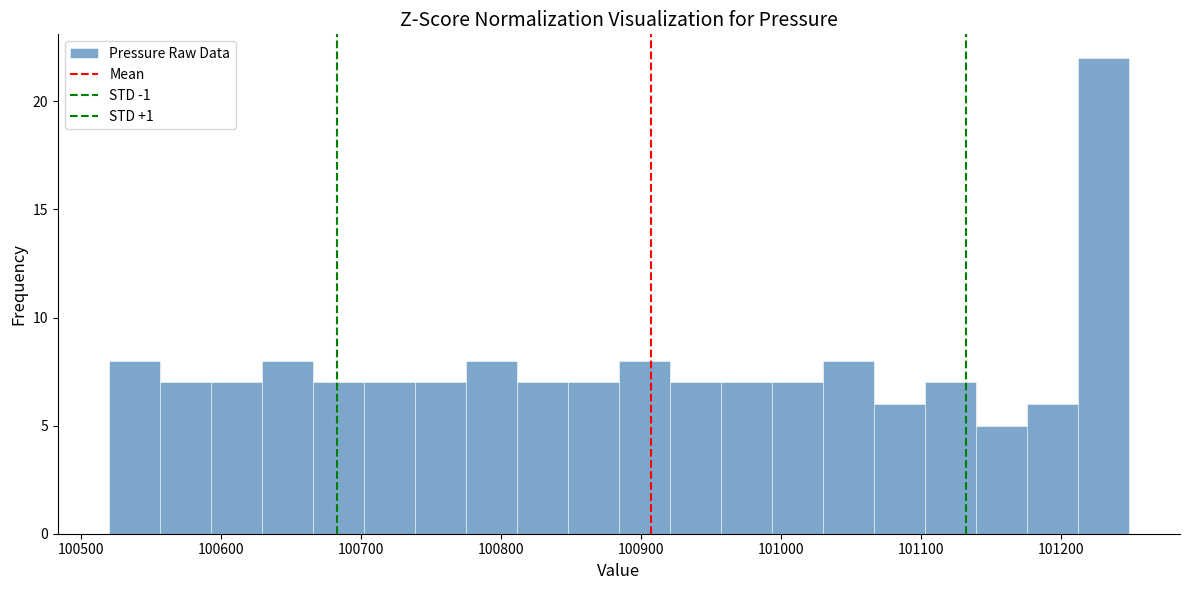

Around what value on the x-axis is the tallest bar? Give the approximate position of its centre, as read against the axis.

101230